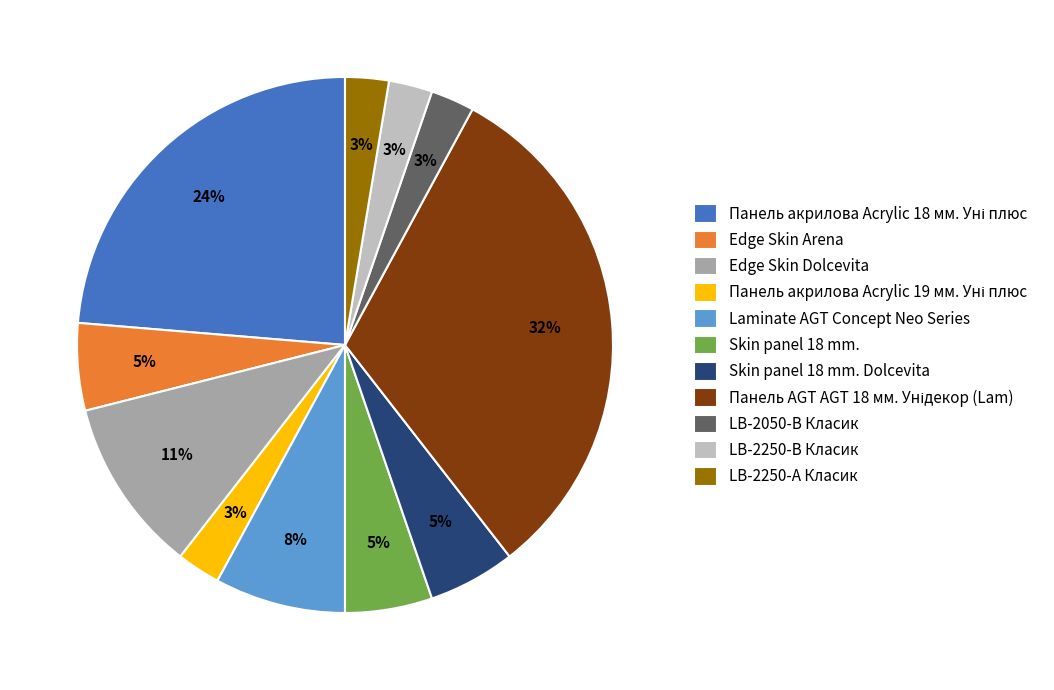

Do LB-2250-В Класик and Skin panel 18 mm. together represent more than half of the pie?

No